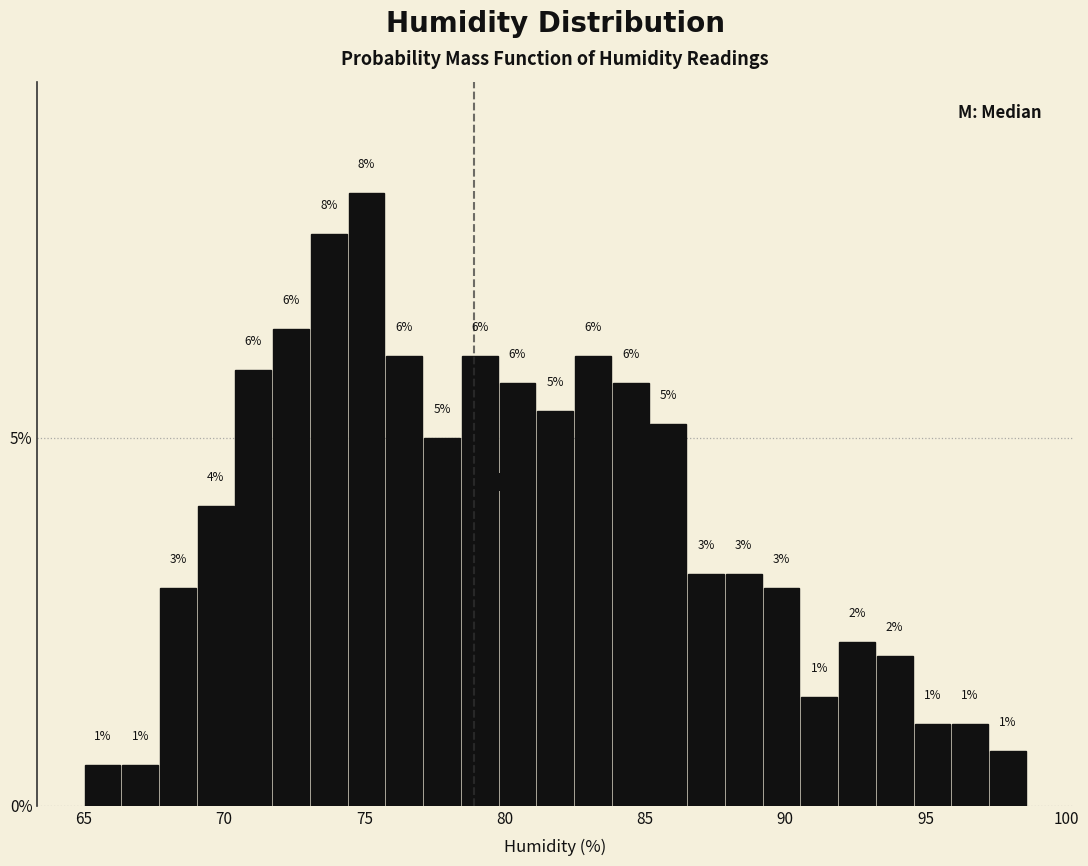

Read against the x-axis, roughly where is the centre of the tallest bar?

75.0